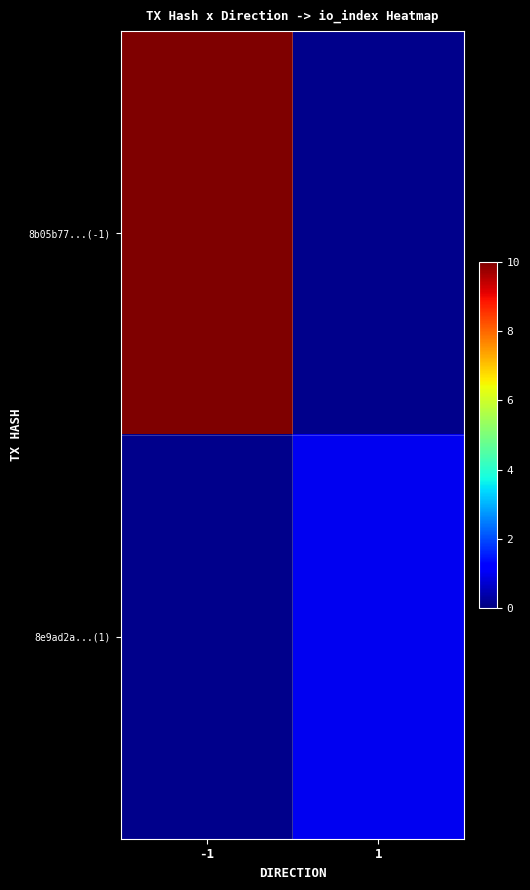

Count the number of data series in this chart.

2